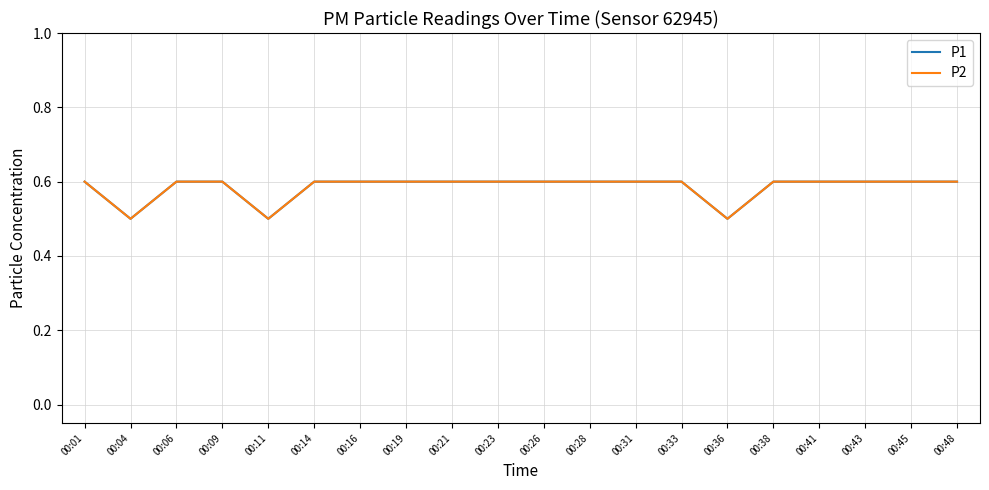

Does the chart display data point markers on the line(s)?

No